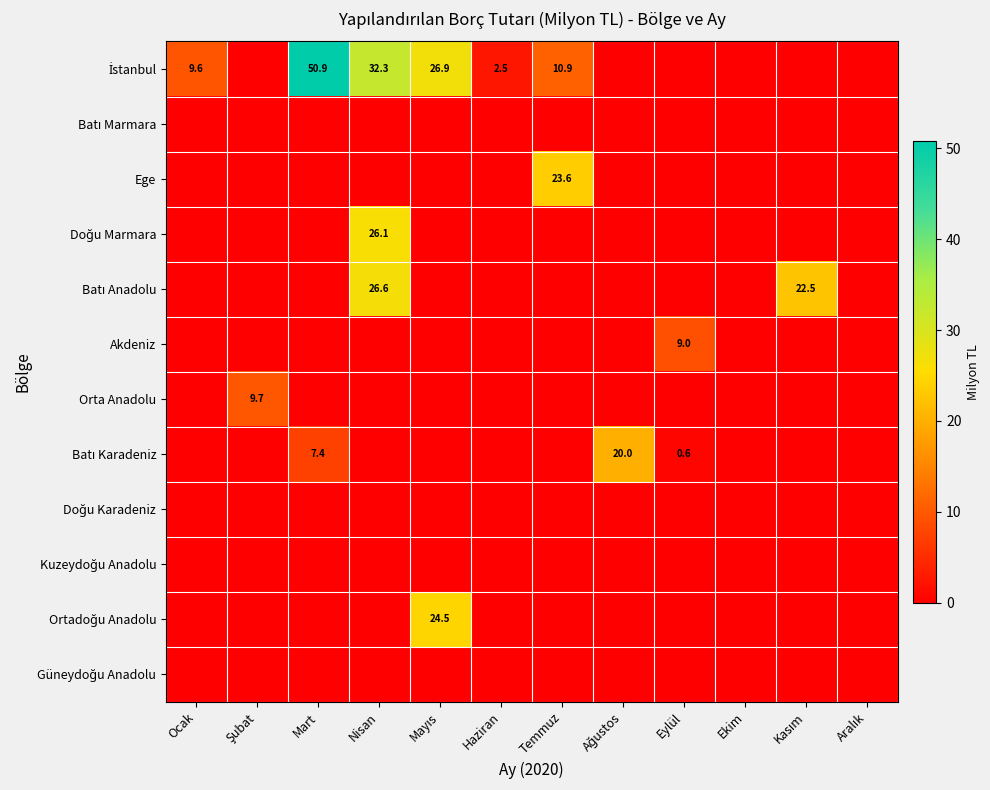

Between Aralık and Ekim, which is larger?

Aralık